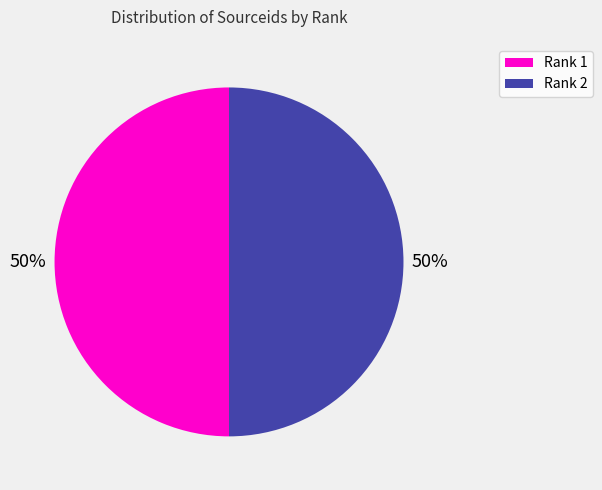

To the nearest percent, what percentage of the pie is Rank 1?

50%